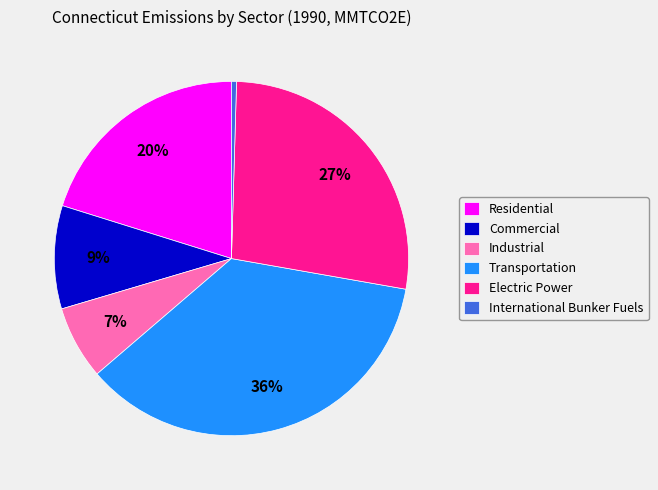

How many slices are in this pie chart?

6